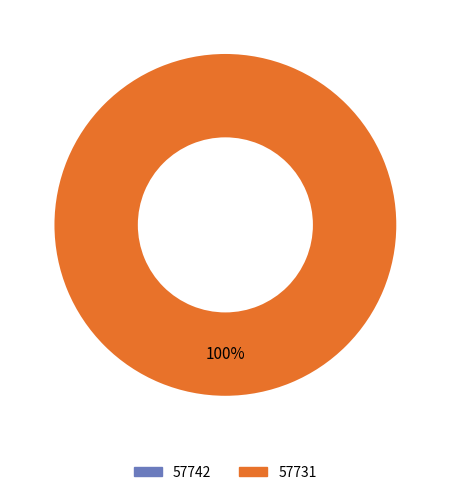

Rank the categories by value from lowest to highest.

57742, 57731